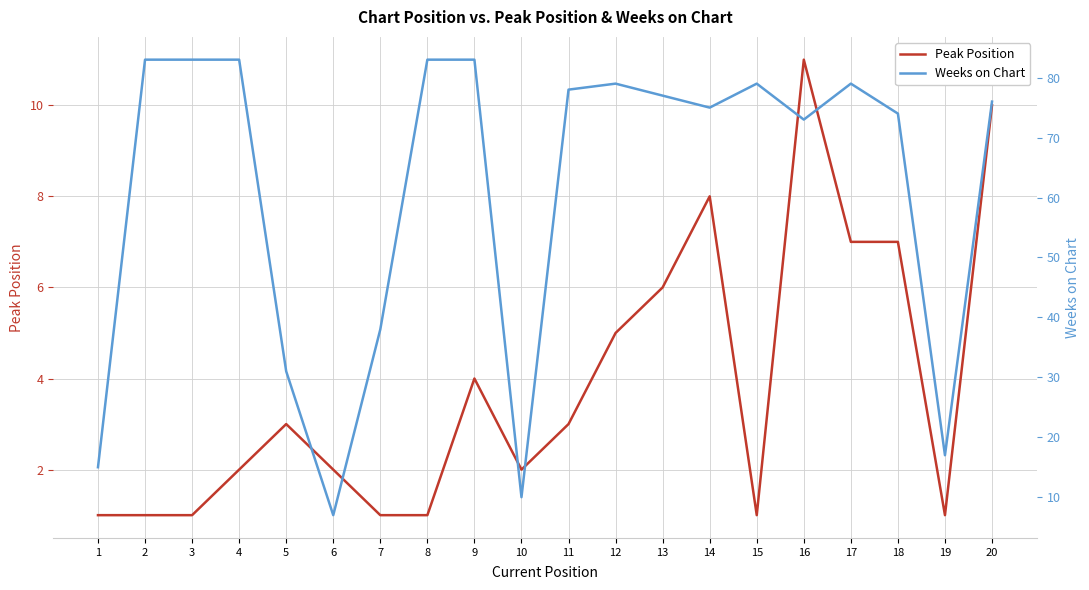

True or false: Peak Position has a value of 3 at 11.

True